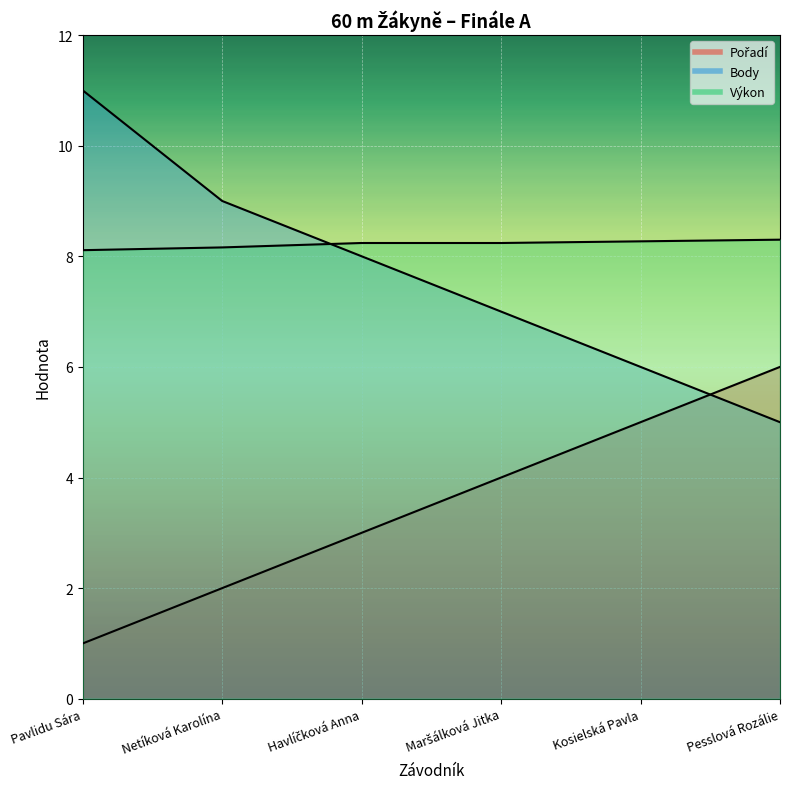

Which series changed the most between Pavlidu Sára and Pesslová Rozálie?

Body